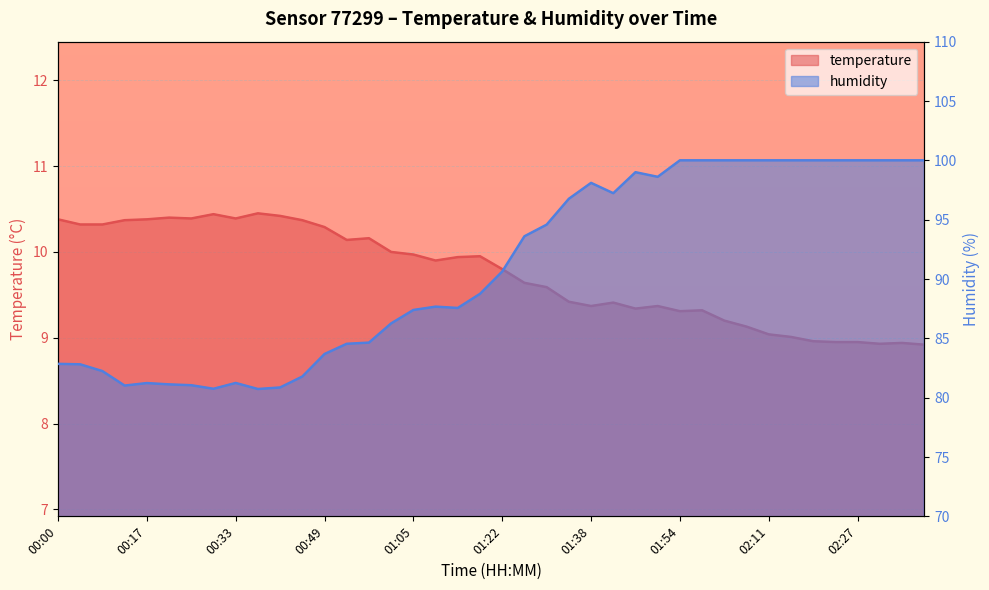

Between 01:14 and 02:07, which series saw the biggest shift?

humidity